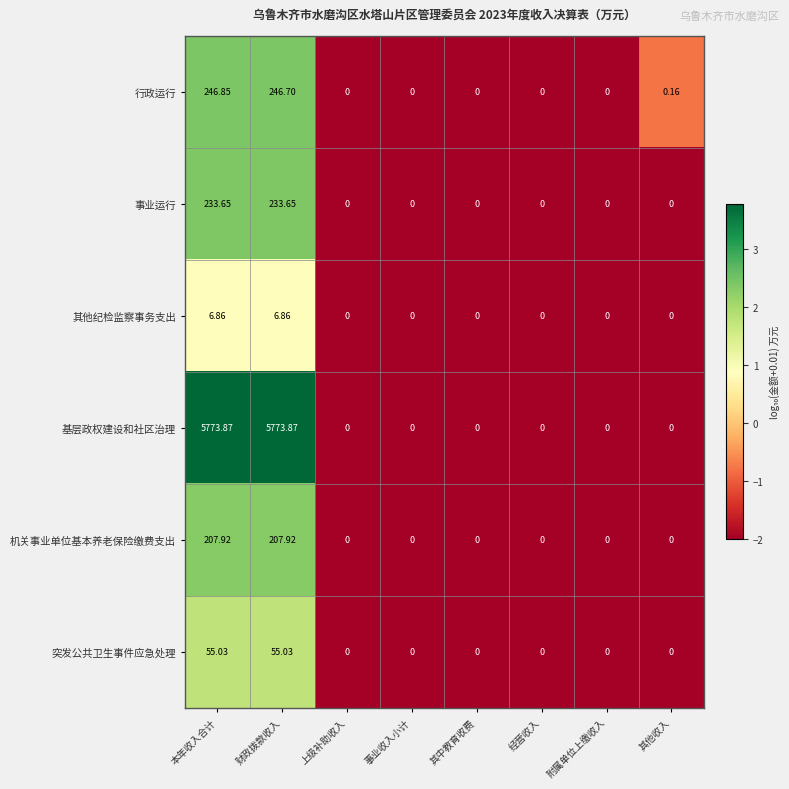

Where is 行政运行 nearest to the value 123?

其他收入